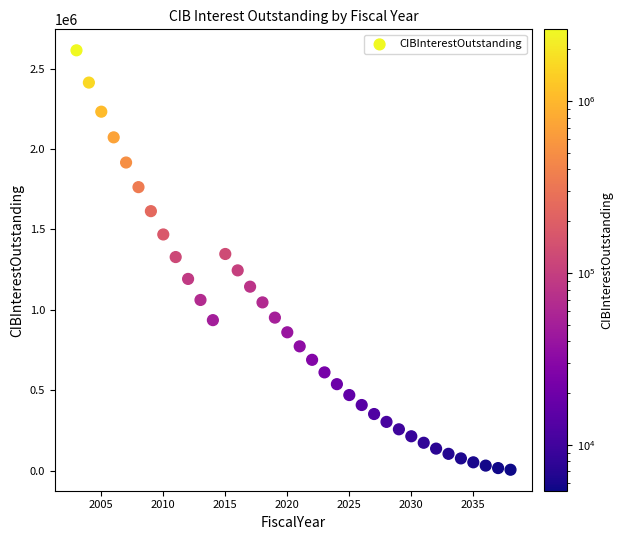

What is the range of Y values (max minus min)?

2607814.2